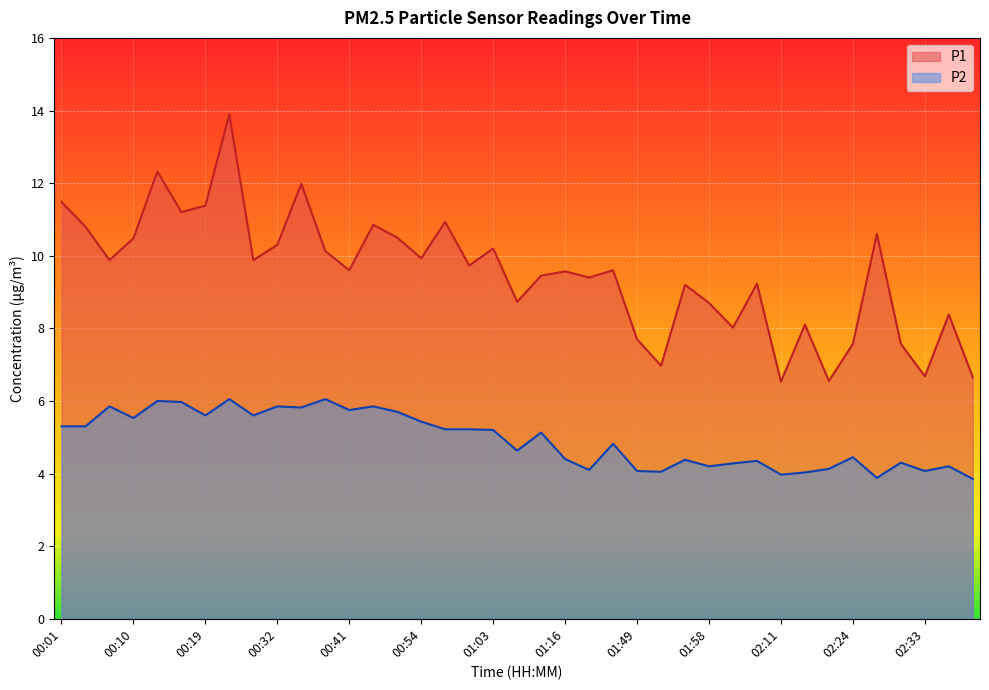

Count the number of data series in this chart.

2